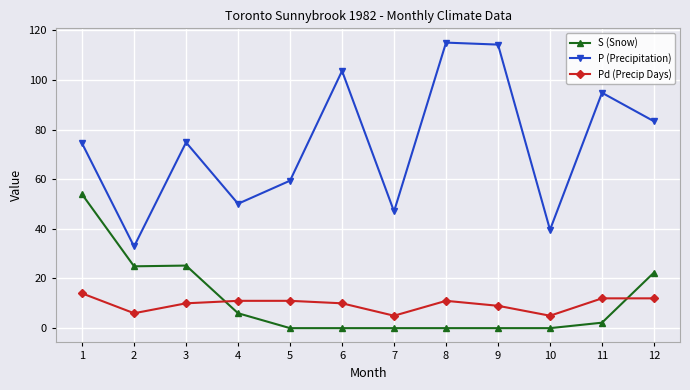

What is the average value of the S (Snow) series?

11.2